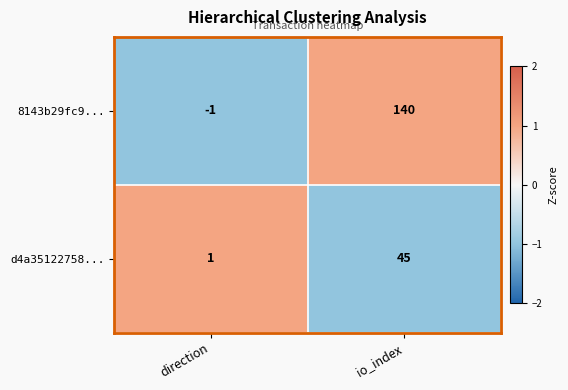

At which label is d4a35122758... closest to 23?

direction